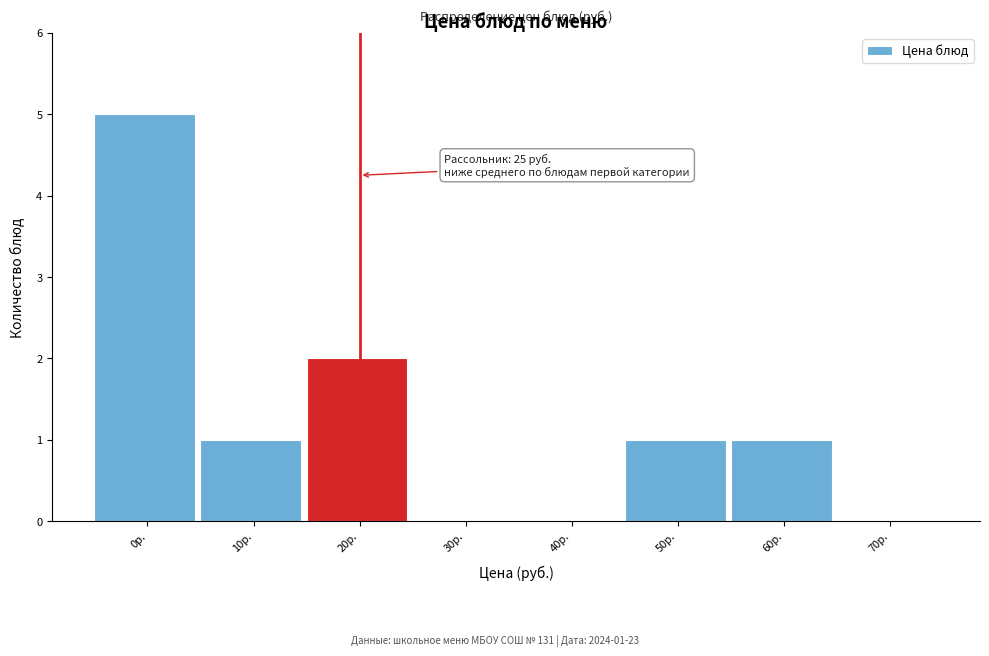

Reading left to right, what are all the values shown in this chart?

0р.=5	10р.=1	20р.=2	30р.=0	40р.=0	50р.=1	60р.=1	70р.=0